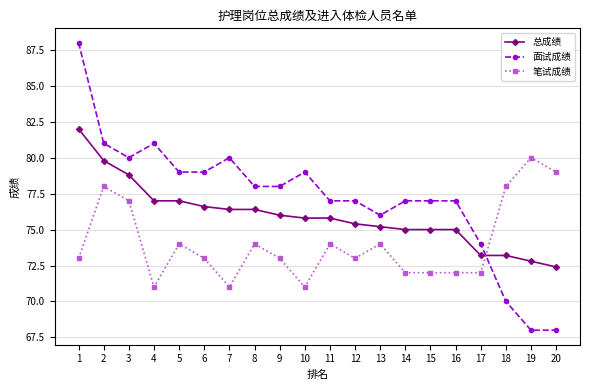

What is the value of the 总成绩 point at the 15th from the left?

75.0